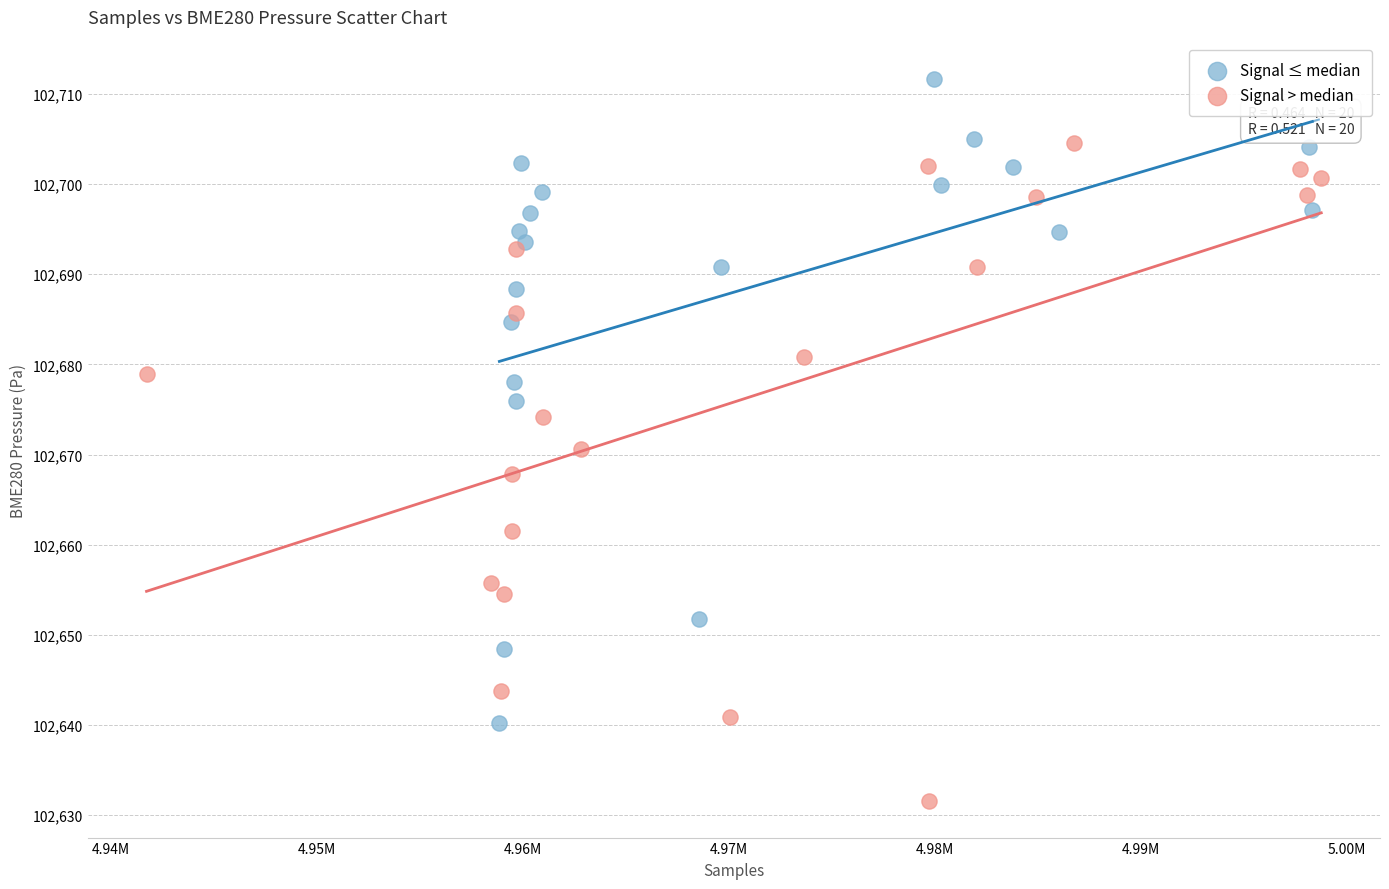

Which series contains the highest Y value?

Signal ≤ median